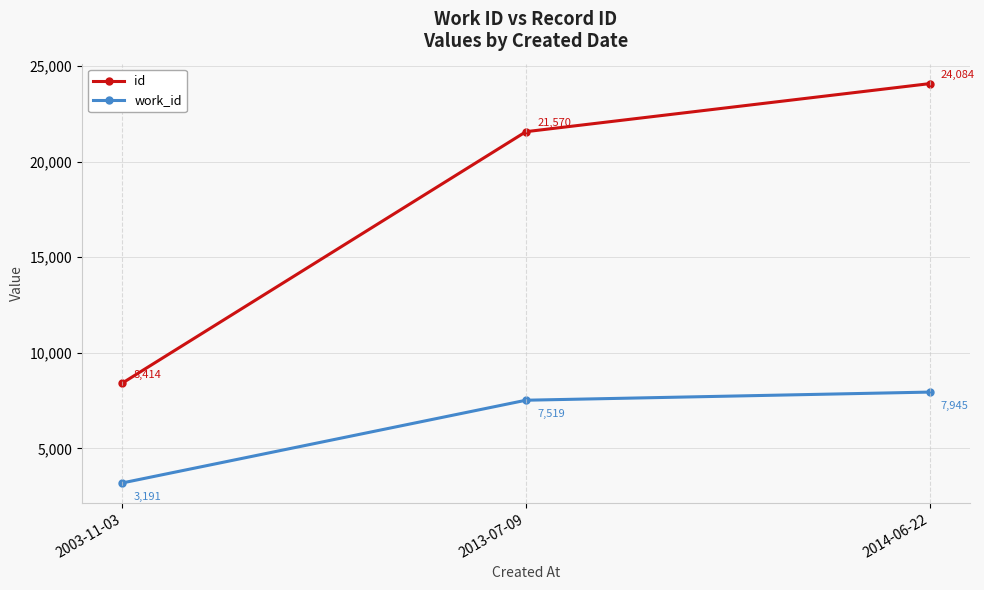

What is the greatest value displayed?

24084